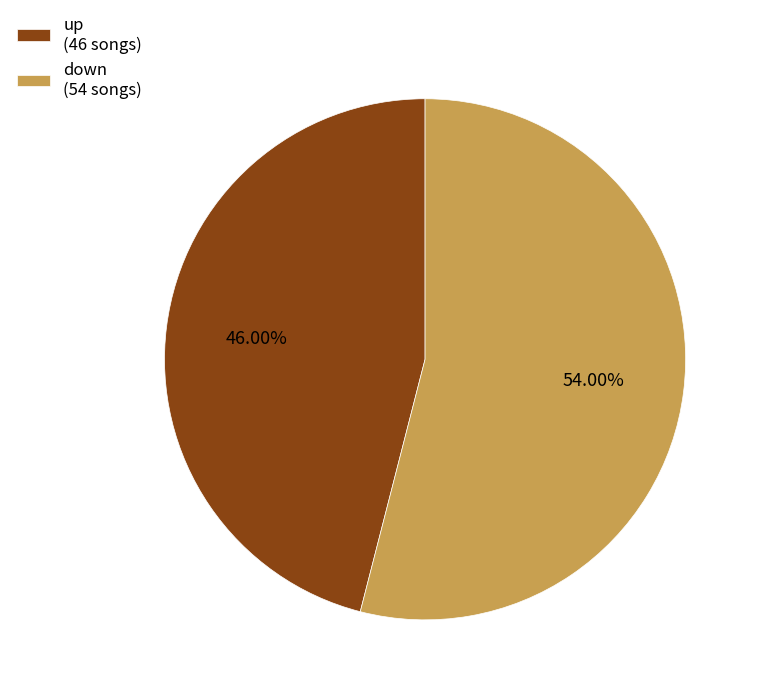

Which has a higher value, up or down?

down